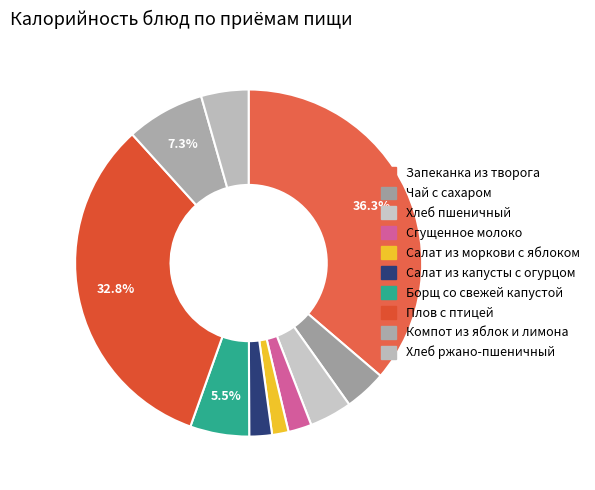

How many segments does this pie chart have?

10